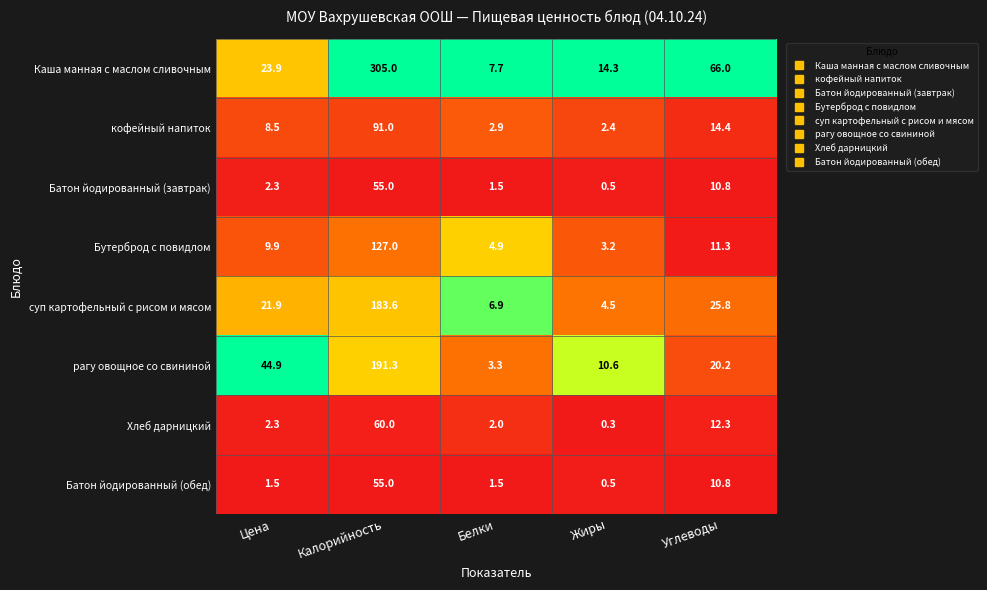

The Хлеб дарницкий series shows 60.0 at Калорийность. True or false?

True